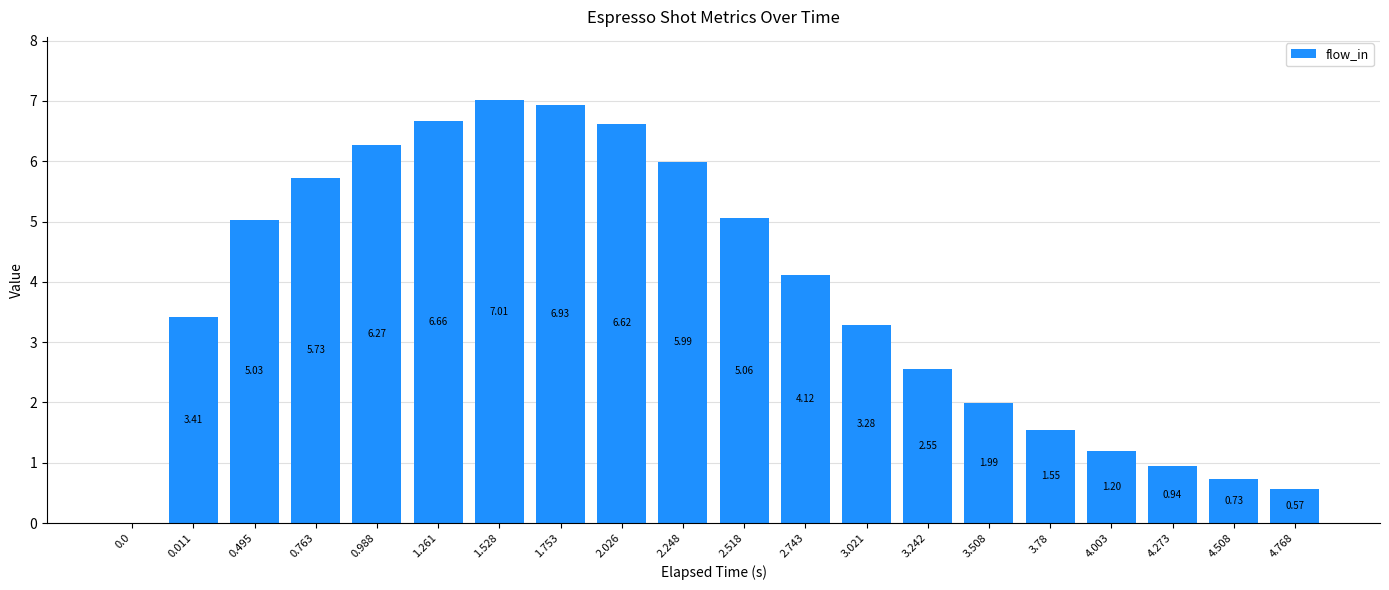

What is the change in value from 0.011 to 4.273?

-2.5